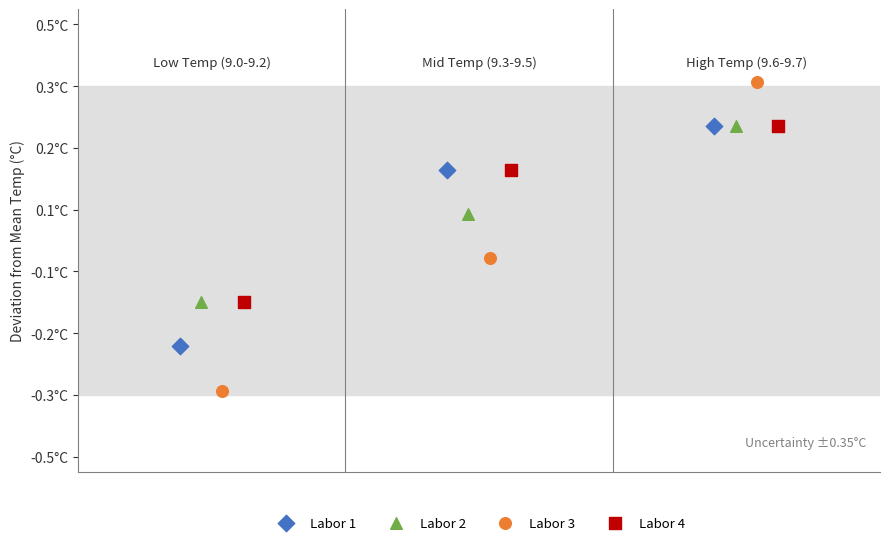

Which series contains the highest Y value?

Labor 3